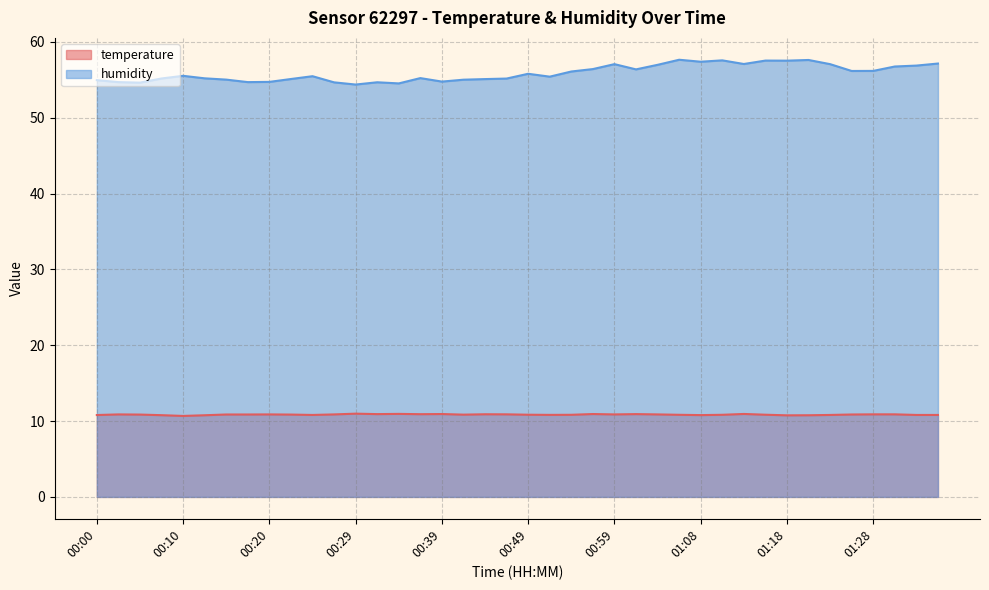

At which category does temperature reach its first local valley?

00:10